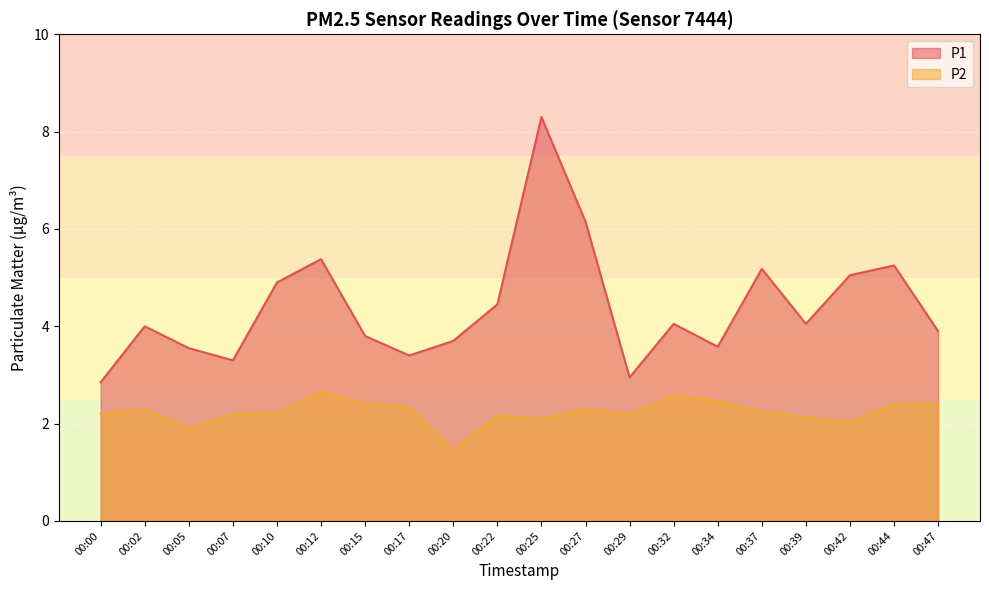

What is the minimum value for P1?

2.9